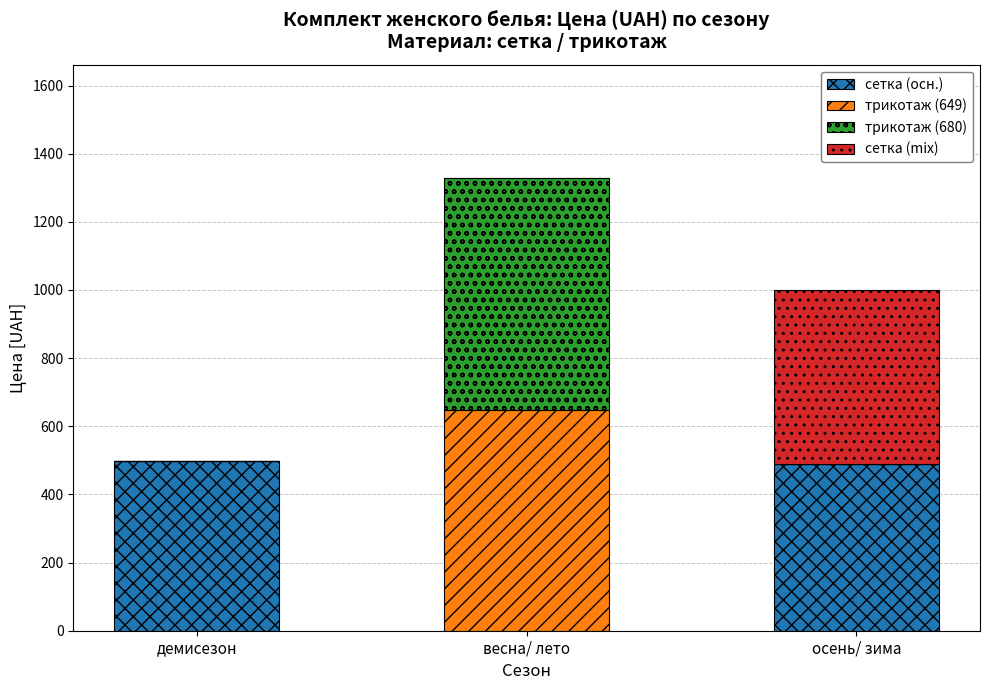

What is the highest value of the сетка (осн.) series?

499